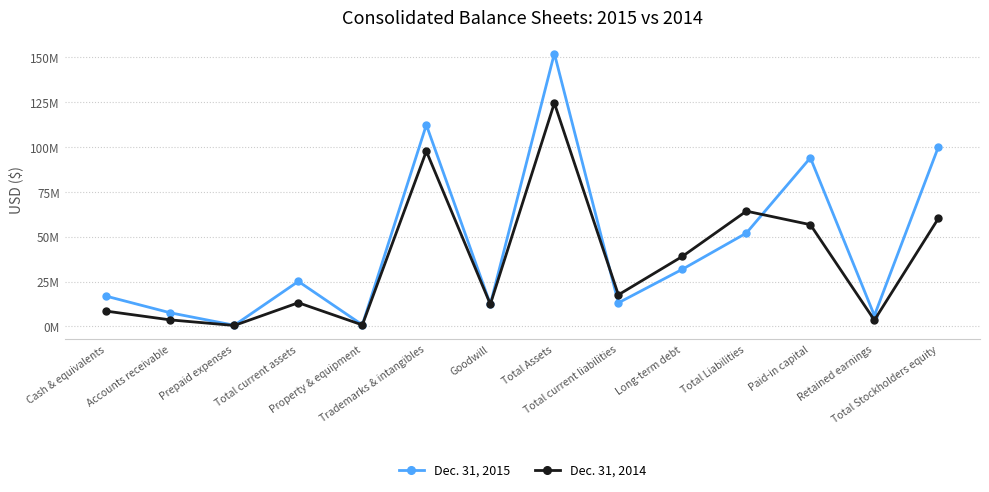

What value does the Dec. 31, 2014 series have at Long-term debt?

39024000